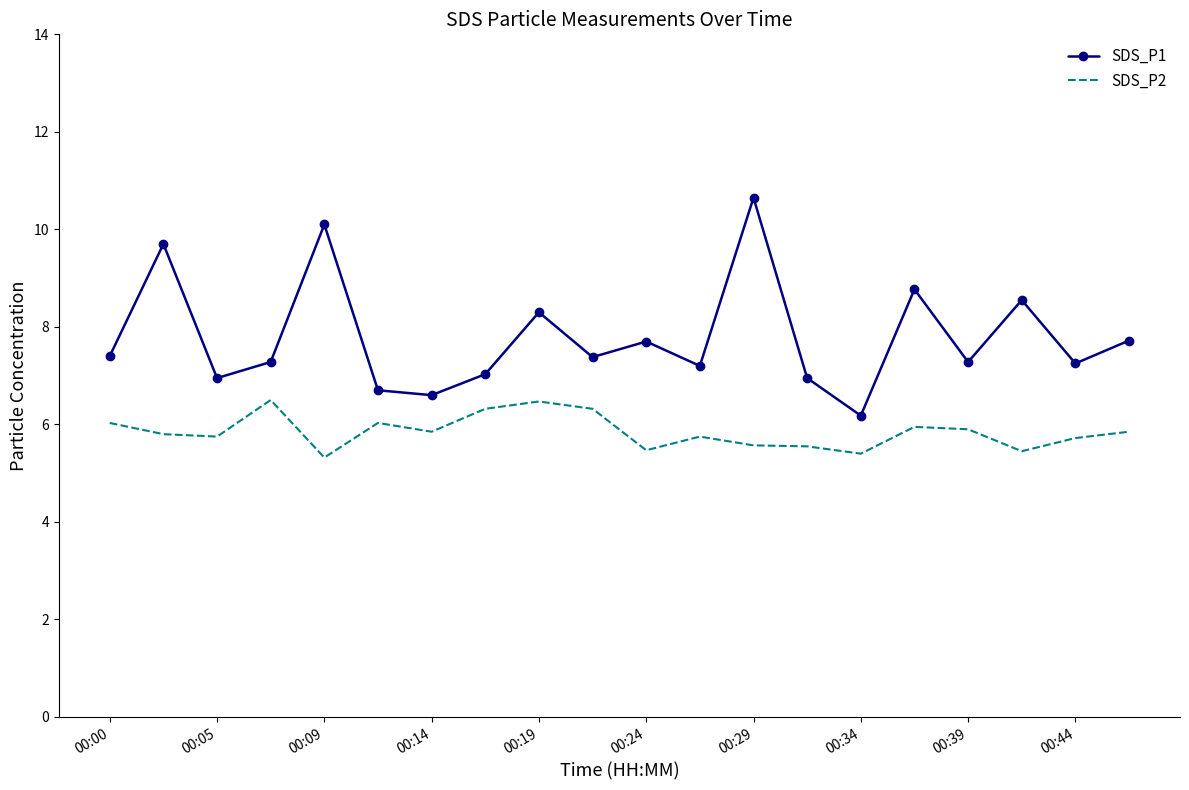

True or false: SDS_P2 and SDS_P1 cross at least once.

False